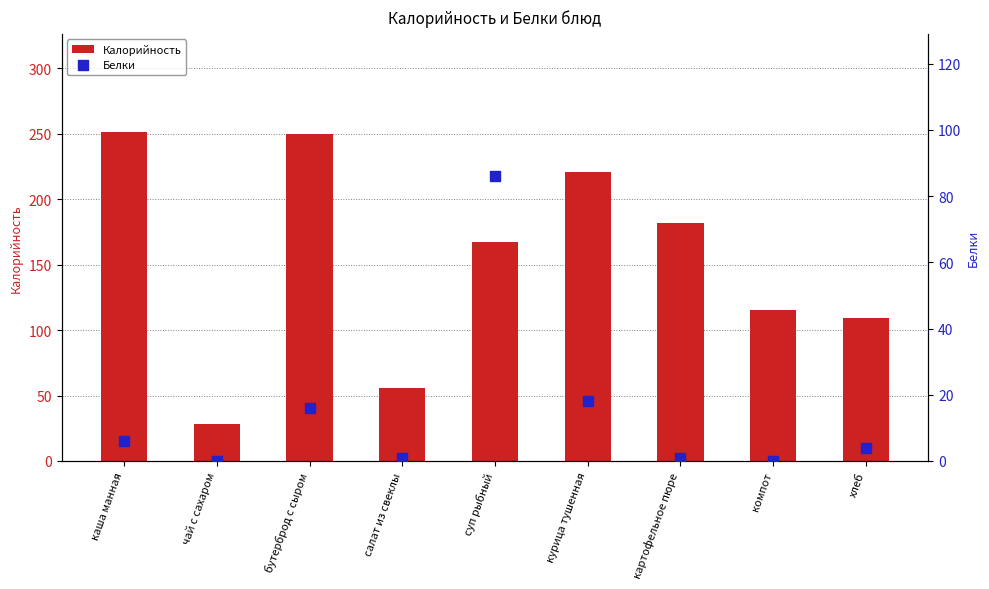

At which category is the sum across all series the highest?

бутерброд с сыром